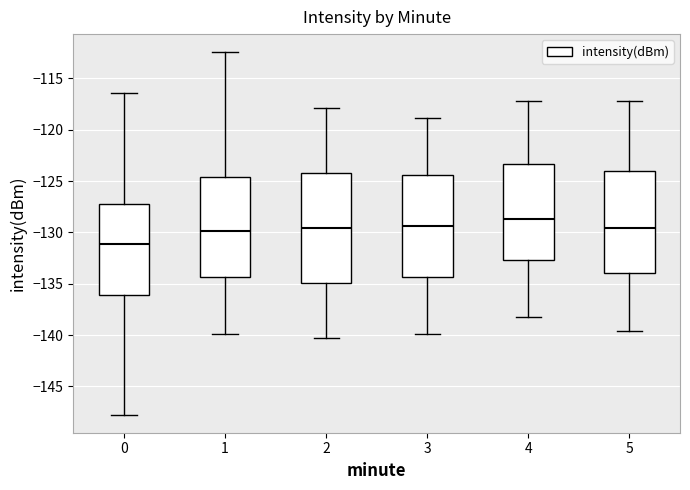

Reading left to right, transcribe this box plot: for each box, give where its median line is, the range the box spans, and where its two whiskers end, as read against the y-axis. The values are not printed on the chart, so give them approximately, as read against the axis.

0: median -131.0, box -136.0 to -127.5, whiskers -147.5 to -116.5
1: median -130.0, box -134.5 to -124.5, whiskers -140.0 to -112.5
2: median -129.5, box -135.0 to -124.0, whiskers -140.0 to -118.0
3: median -129.5, box -134.5 to -124.5, whiskers -140.0 to -119.0
4: median -128.5, box -132.5 to -123.5, whiskers -138.0 to -117.0
5: median -129.5, box -134.0 to -124.0, whiskers -139.5 to -117.0